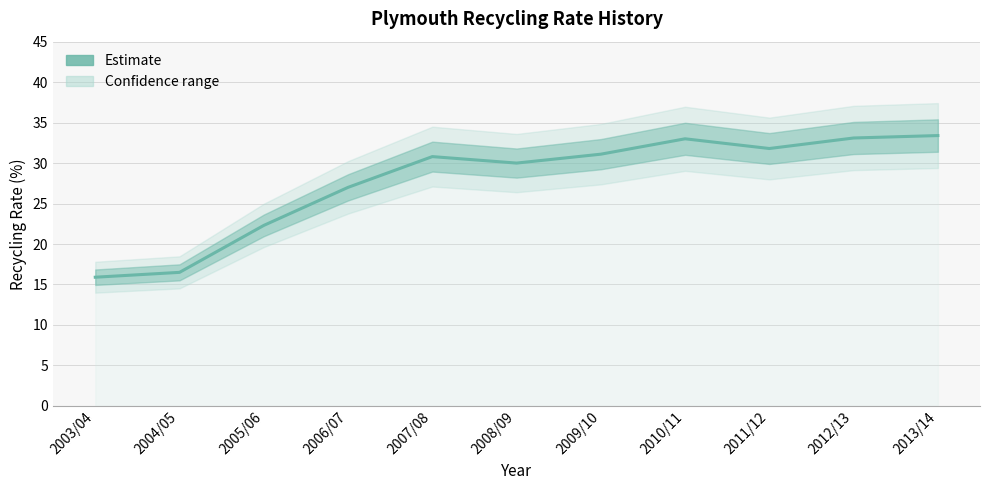

What is the sum of all values?

304.9